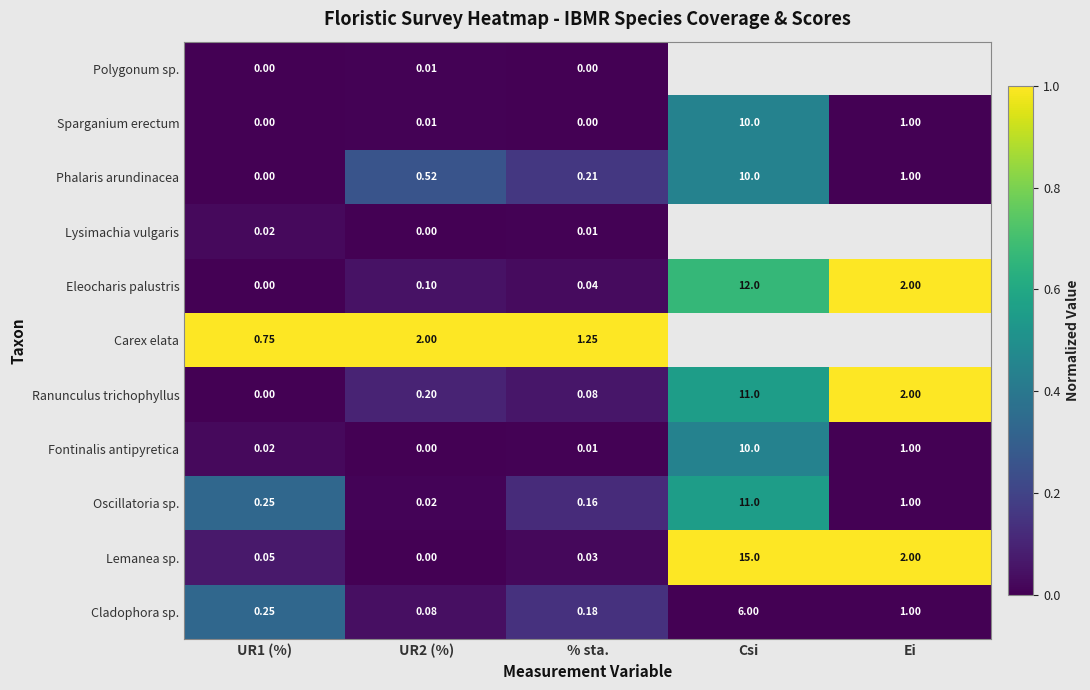

At which label does Phalaris arundinacea reach its peak?

Csi